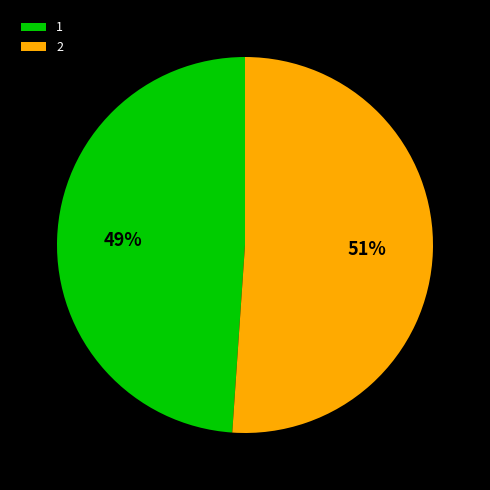

Does any single category account for the majority?

Yes